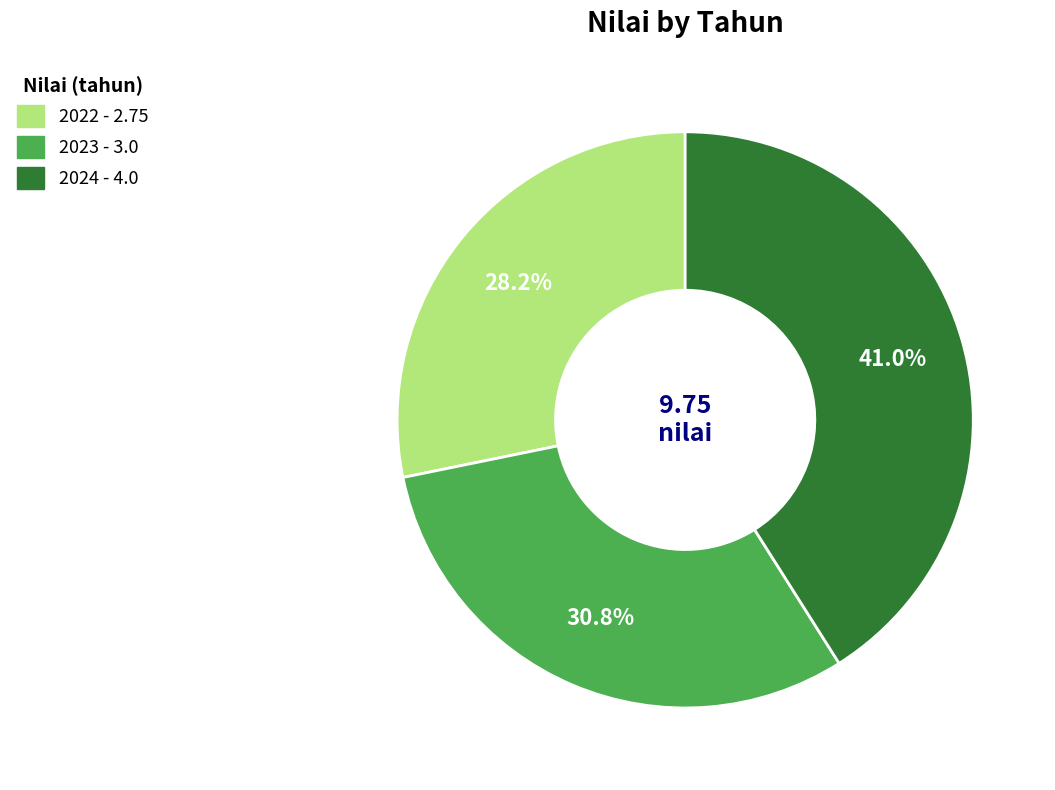

What is the smallest slice in the pie chart?

2022